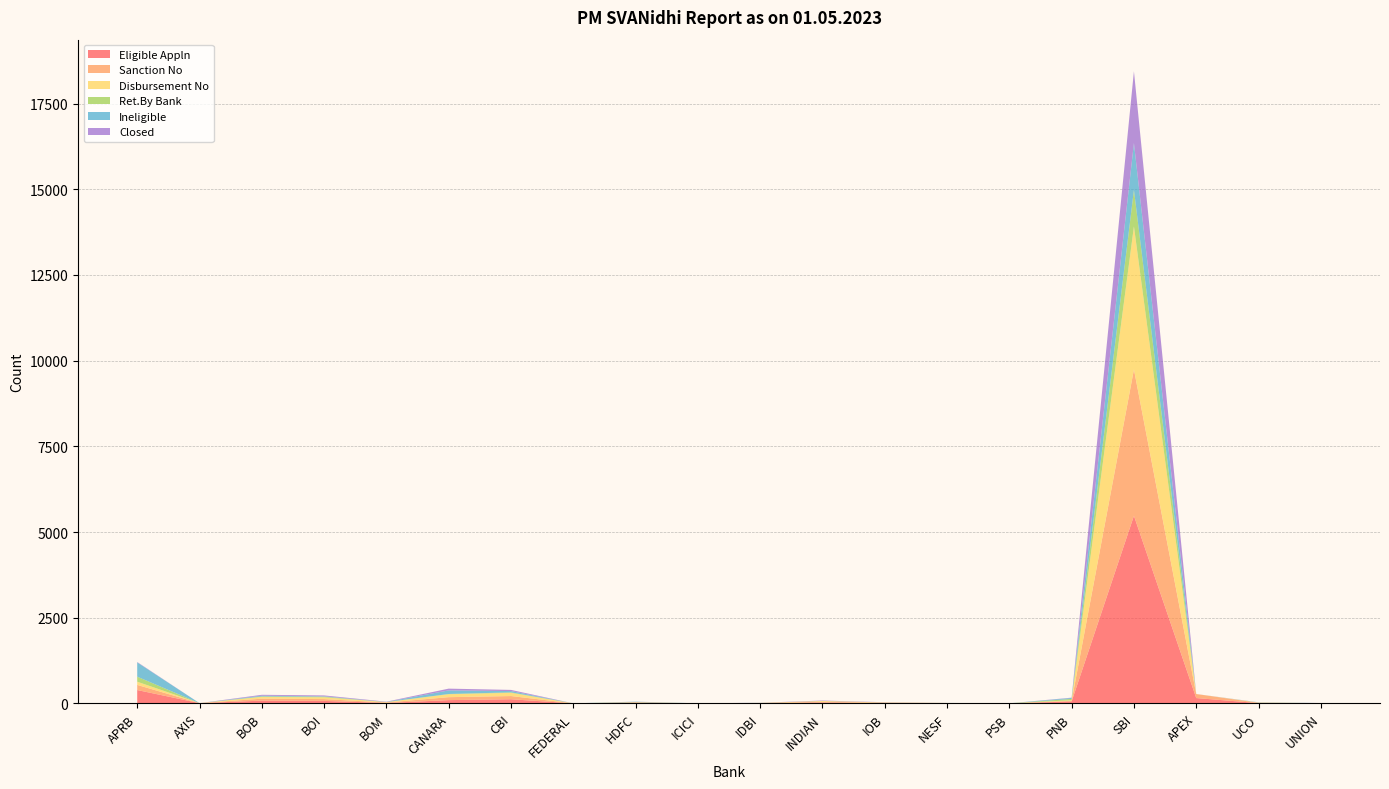

Reading left to right, what are all the values shown in this chart?

Eligible Appln: 390	8	81	73	13	96	121	1	19	3	5	25	10	11	1	57	5474	156	9	3
Sanction No: 150	0	57	53	13	86	94	0	12	0	5	23	9	1	1	18	4271	118	8	2
Disbursement No: 93	0	53	51	13	85	94	0	2	0	5	22	9	1	1	17	4173	0	8	2
Ret.By Bank: 147	0	11	19	0	8	13	1	6	0	0	2	1	0	0	39	1066	0	1	1
Ineligible: 417	0	23	11	4	104	38	0	11	0	2	0	1	1	0	28	1366	0	5	2
Closed: 11	0	26	26	8	52	34	0	2	0	2	12	5	0	0	9	2094	0	2	1